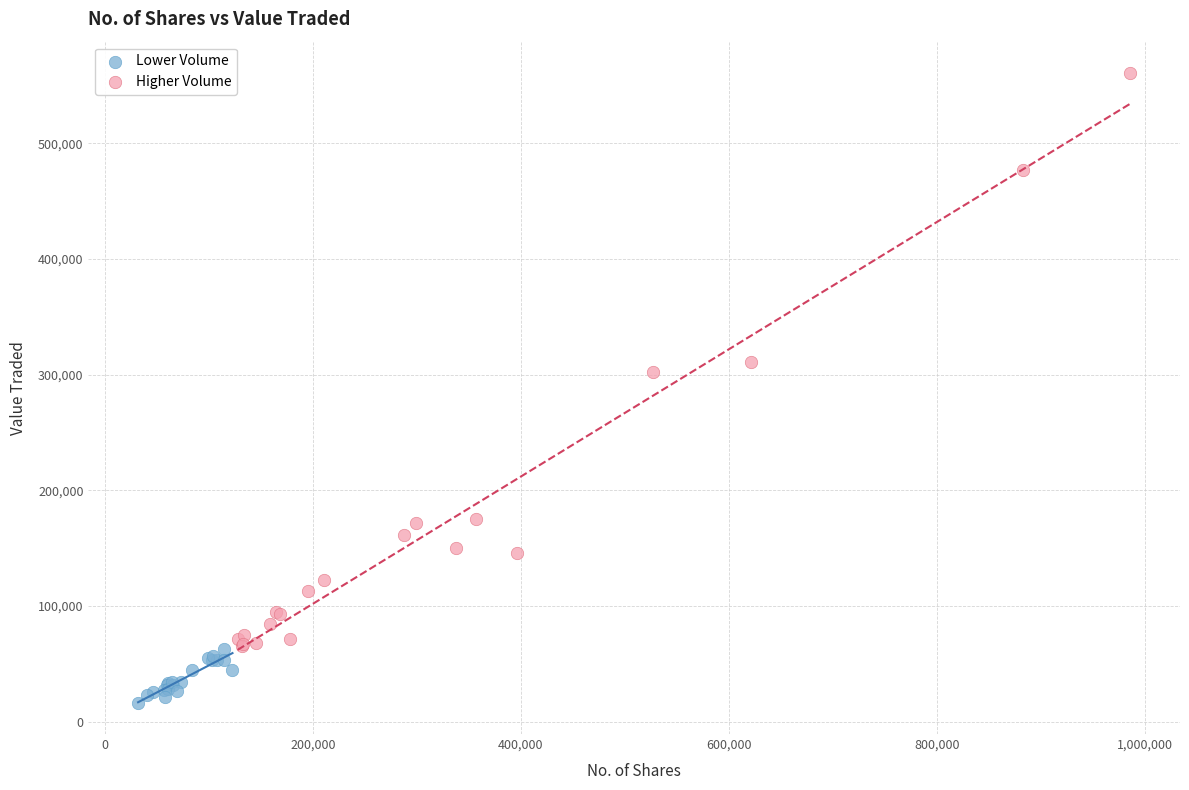

Which series reaches the maximum Y coordinate?

Higher Volume